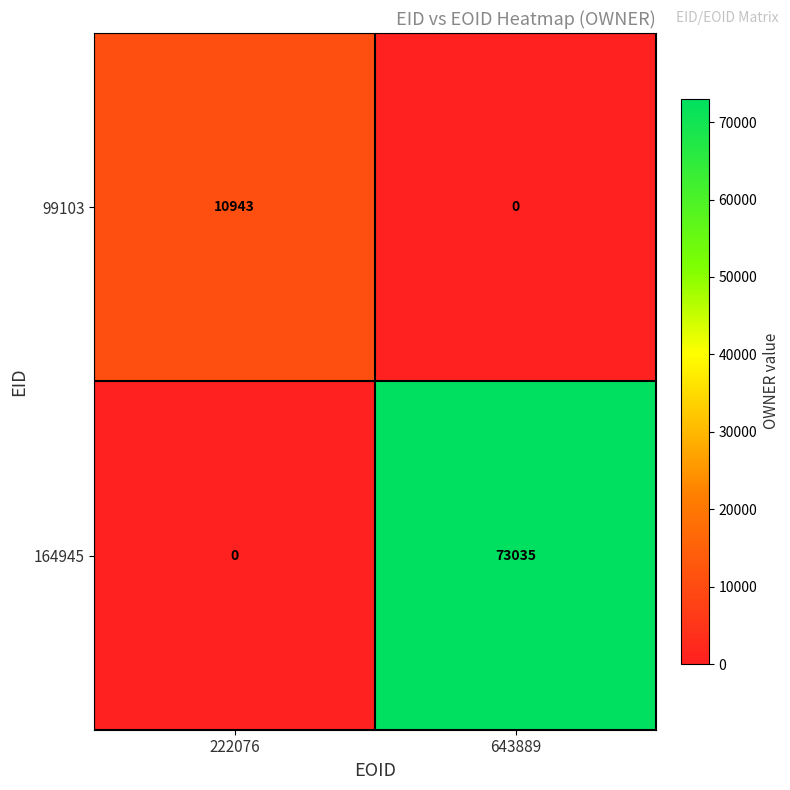

Is it true that 164945 equals -41926 at 222076?

False